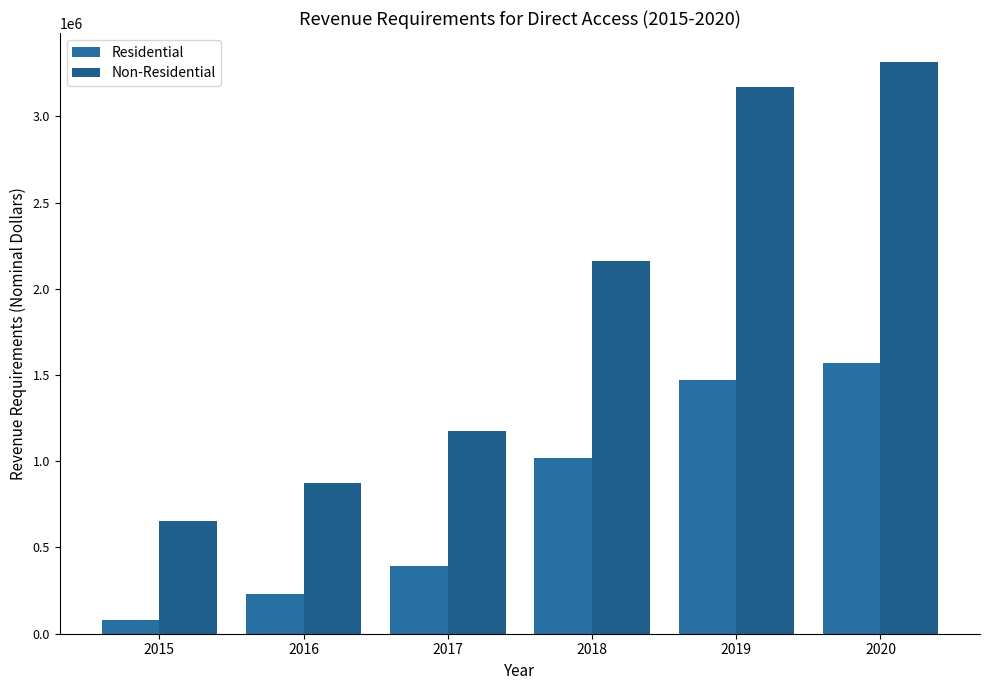

List the labels in order of Non-Residential value, smallest first.

2015, 2016, 2017, 2018, 2019, 2020